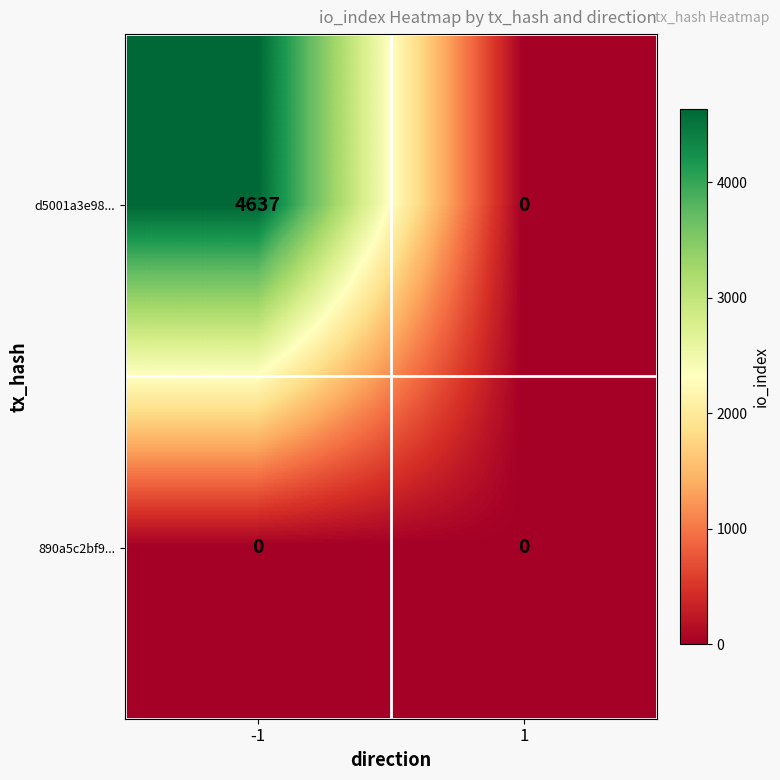

What is the difference between the maximum and minimum values in the d5001a3e98... series?

4637